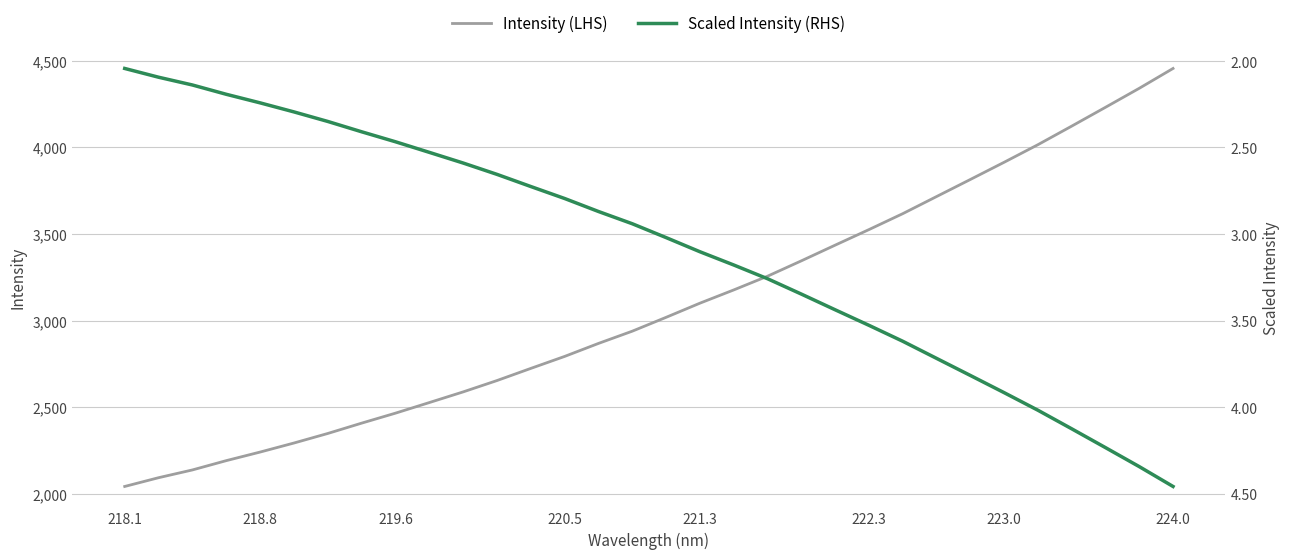

Which category has the highest value in the Intensity (LHS) series?

224.0